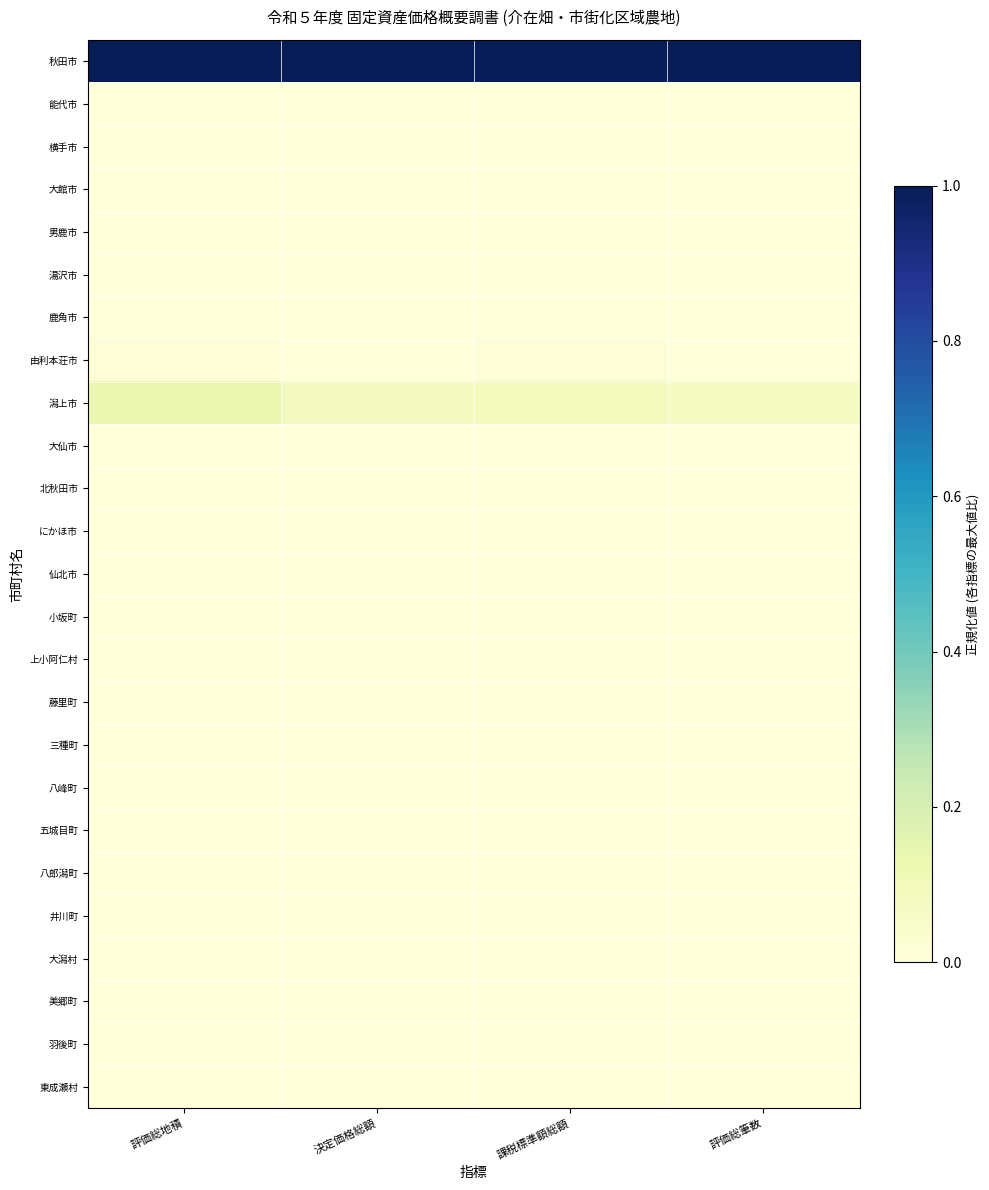

Which label corresponds to the largest value in the chart?

評価総地積